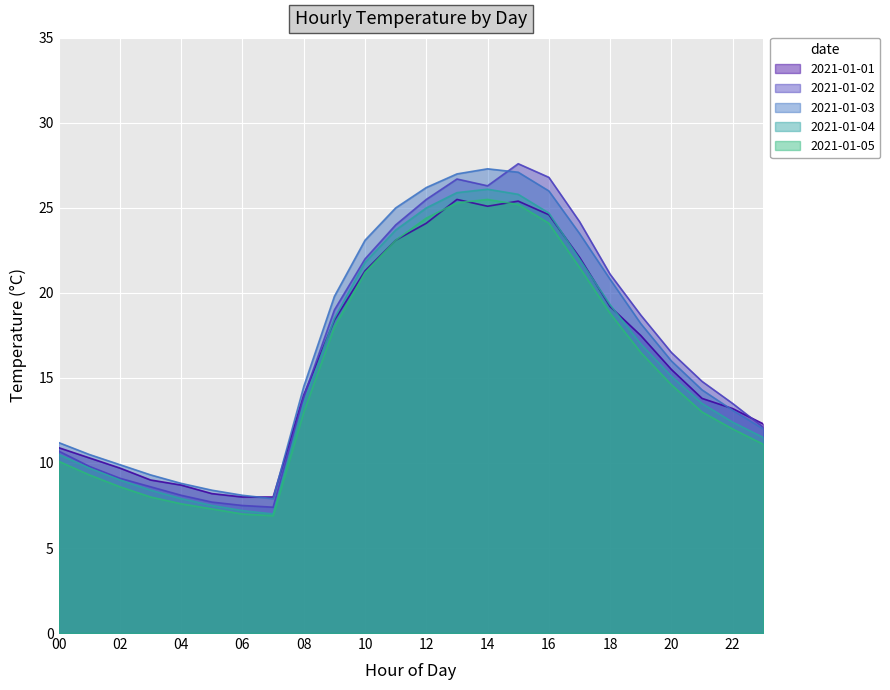

How many lines are shown in the chart?

5